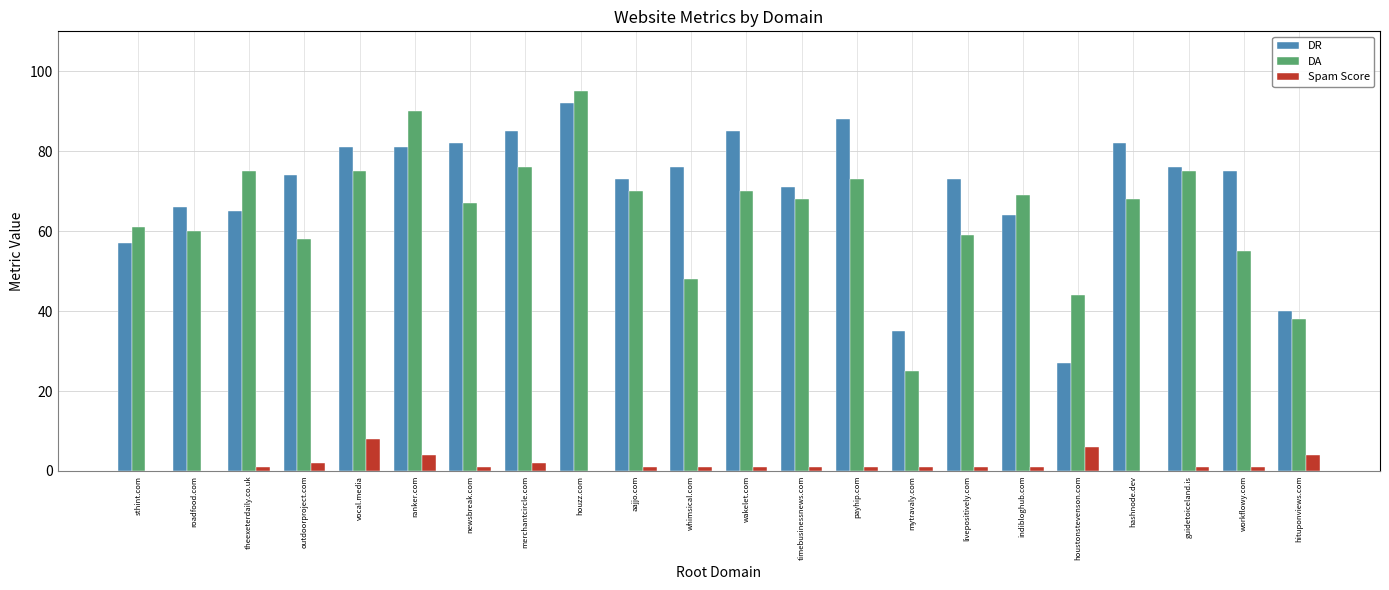

Are the bars horizontal?

No